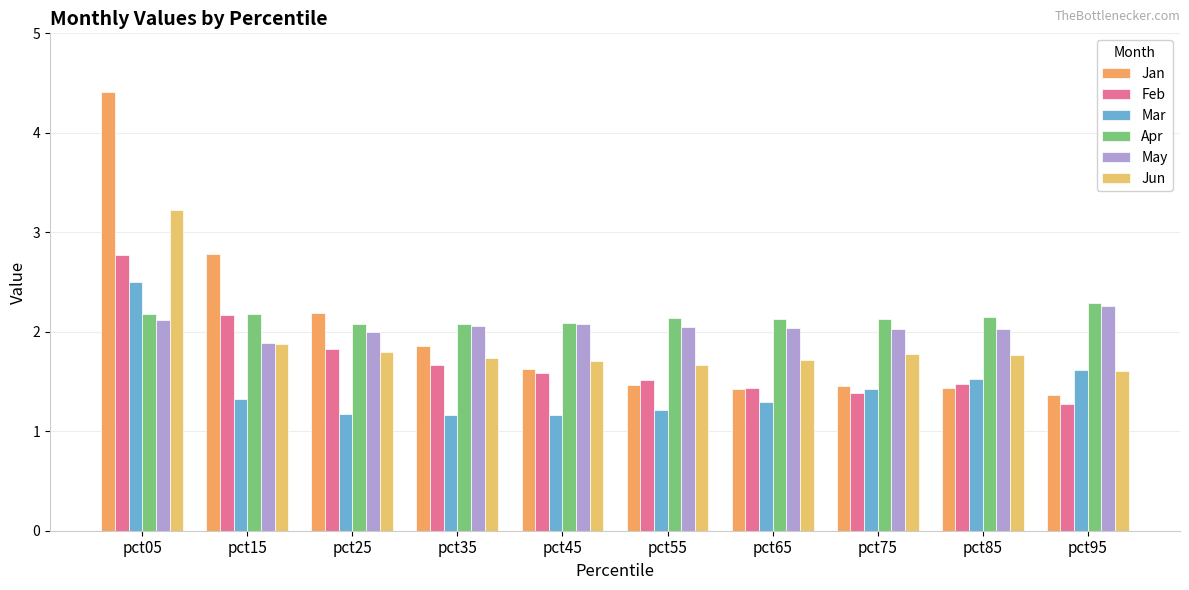

What is the sum of the Feb values at pct25 and pct15?

4.0